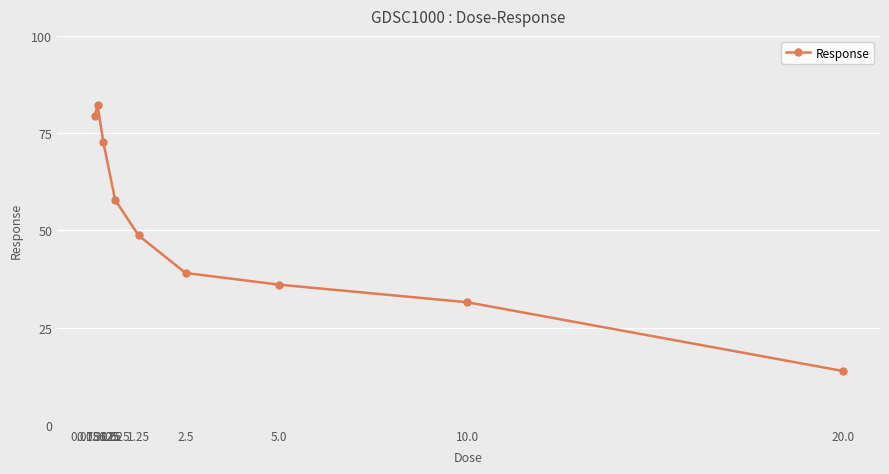

Rank the categories by value from lowest to highest.

20.0, 10.0, 5.0, 2.5, 1.25, 0.625, 0.3125, 0.078125, 0.15625